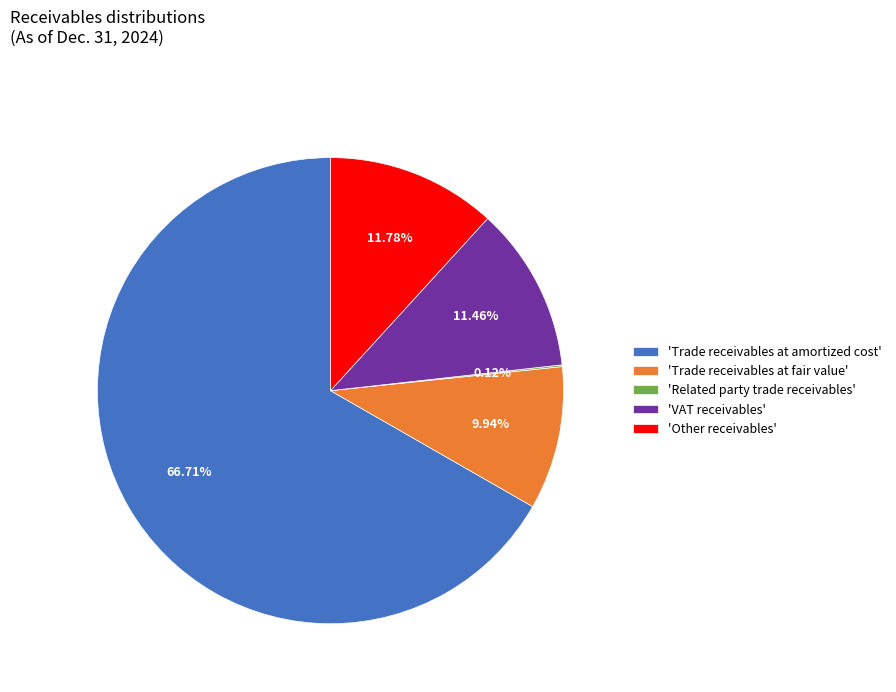

Is 'Trade receivables at amortized cost' the majority of the pie?

Yes